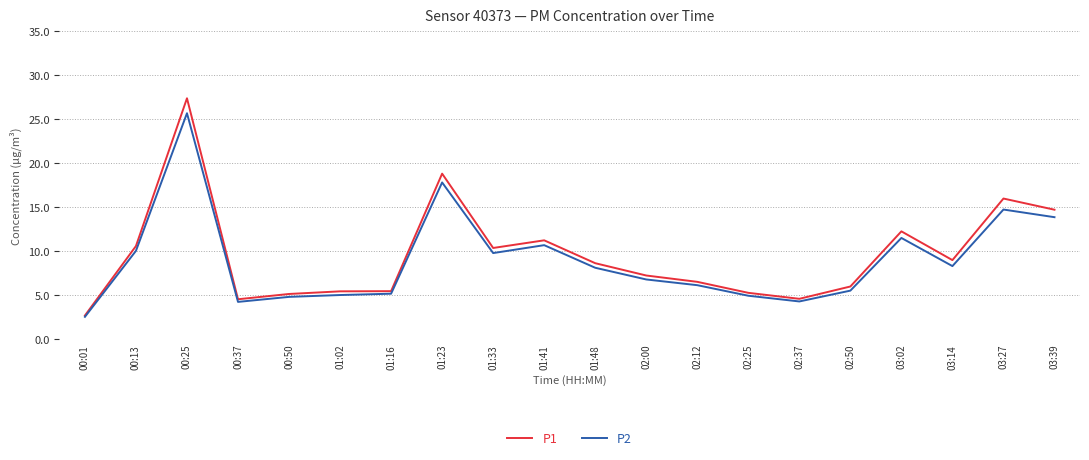

List the series in order of their peak value, lowest first.

P2, P1